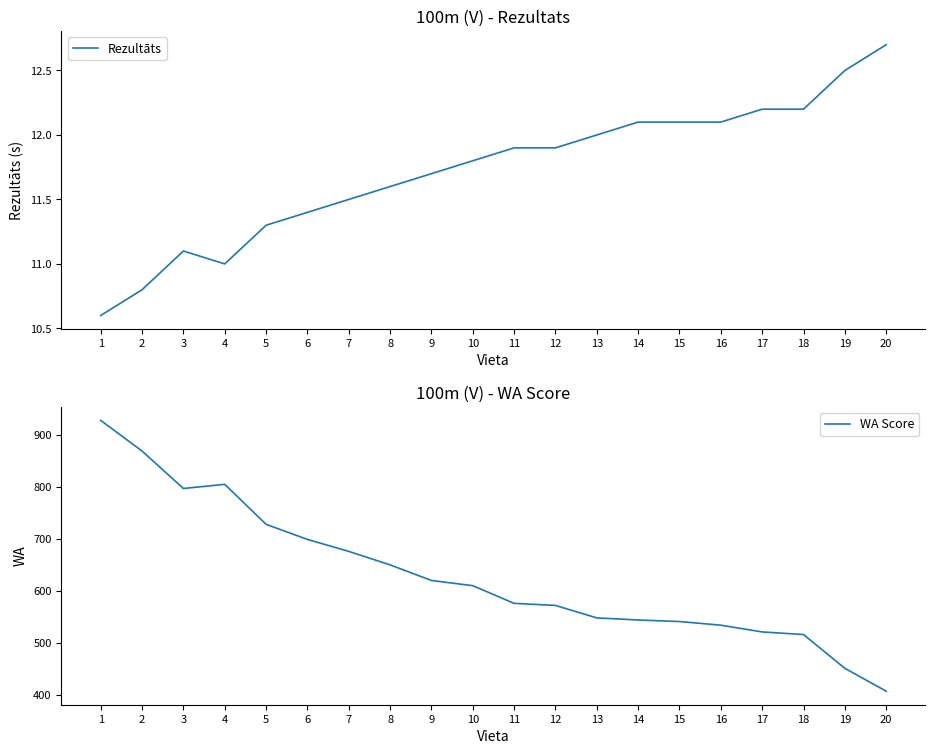

In WA Score, how many points are lower than both neighbors (excluding endpoints)?

1